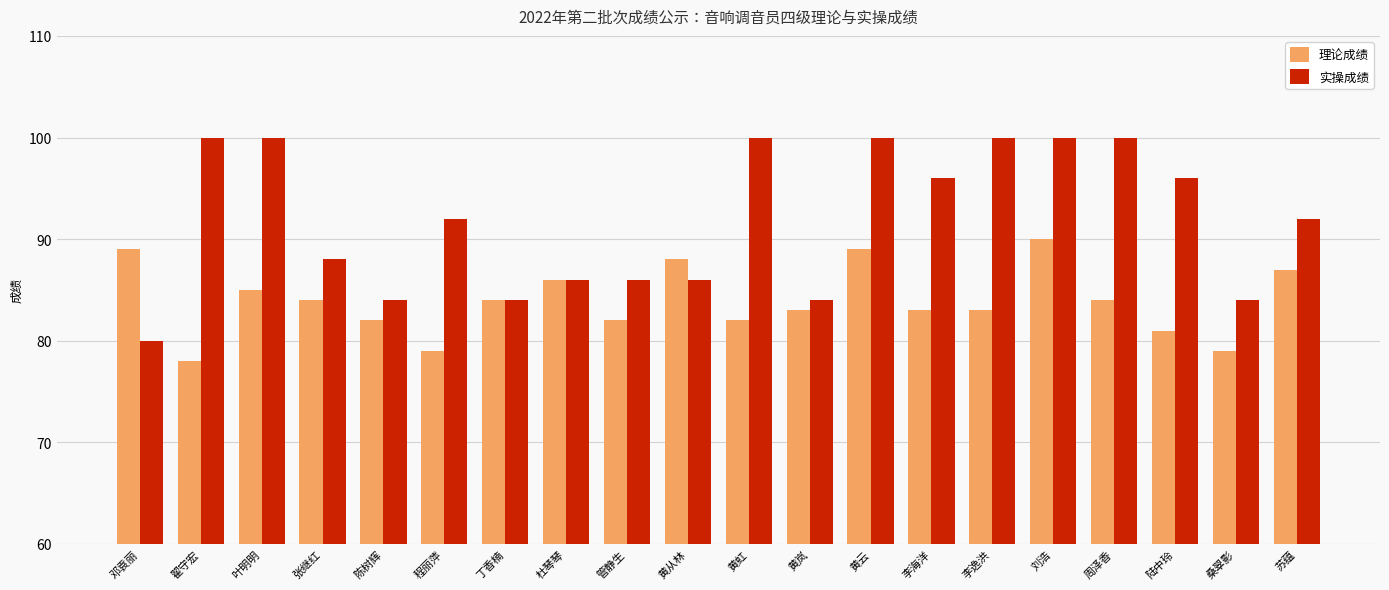

Count the 实操成绩 values in the range 86 to 100.

15